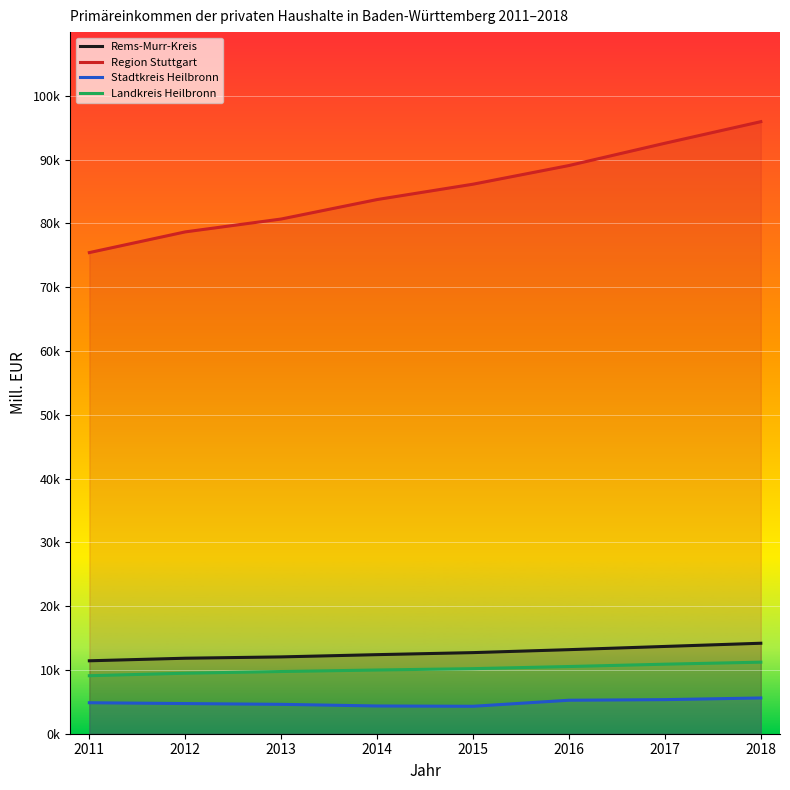

Is it true that Rems-Murr-Kreis equals 3360.1 at 2011?

False